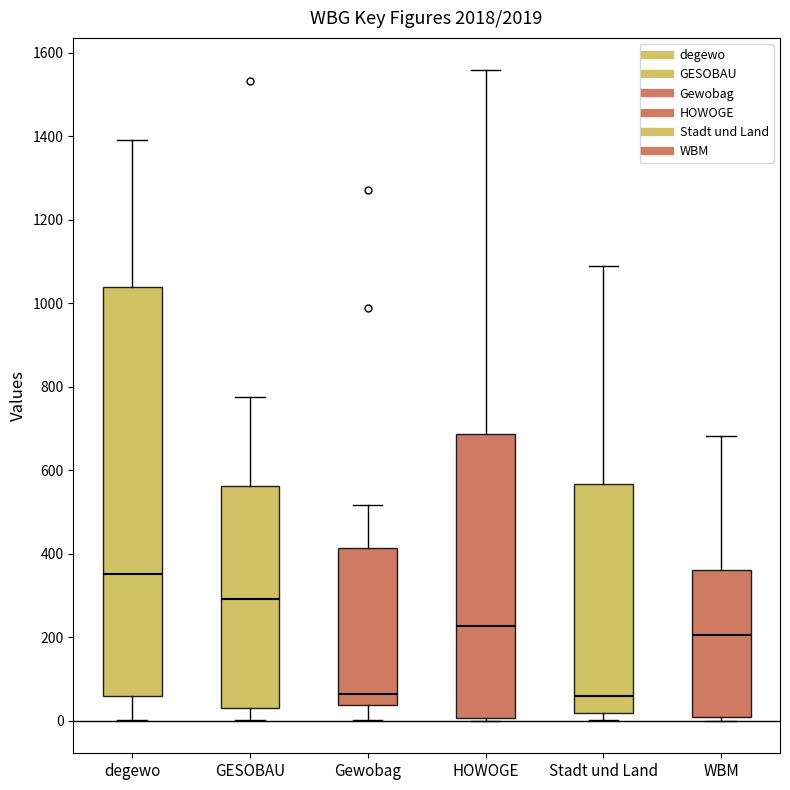

Reading left to right, read every box against the y-axis: the position of its median line, the range the box covers, and the ends of its whiskers. The values are not printed on the chart, so give them approximately, as read against the axis.

degewo: median 360, box 60 to 1040, whiskers 0 to 1400
GESOBAU: median 300, box 40 to 560, whiskers 0 to 780
Gewobag: median 60, box 40 to 420, whiskers 0 to 520
HOWOGE: median 220, box 0 to 680, whiskers 0 to 1560
Stadt und Land: median 60, box 20 to 560, whiskers 0 to 1080
WBM: median 200, box 0 to 360, whiskers 0 (just below the box's lower edge) to 680